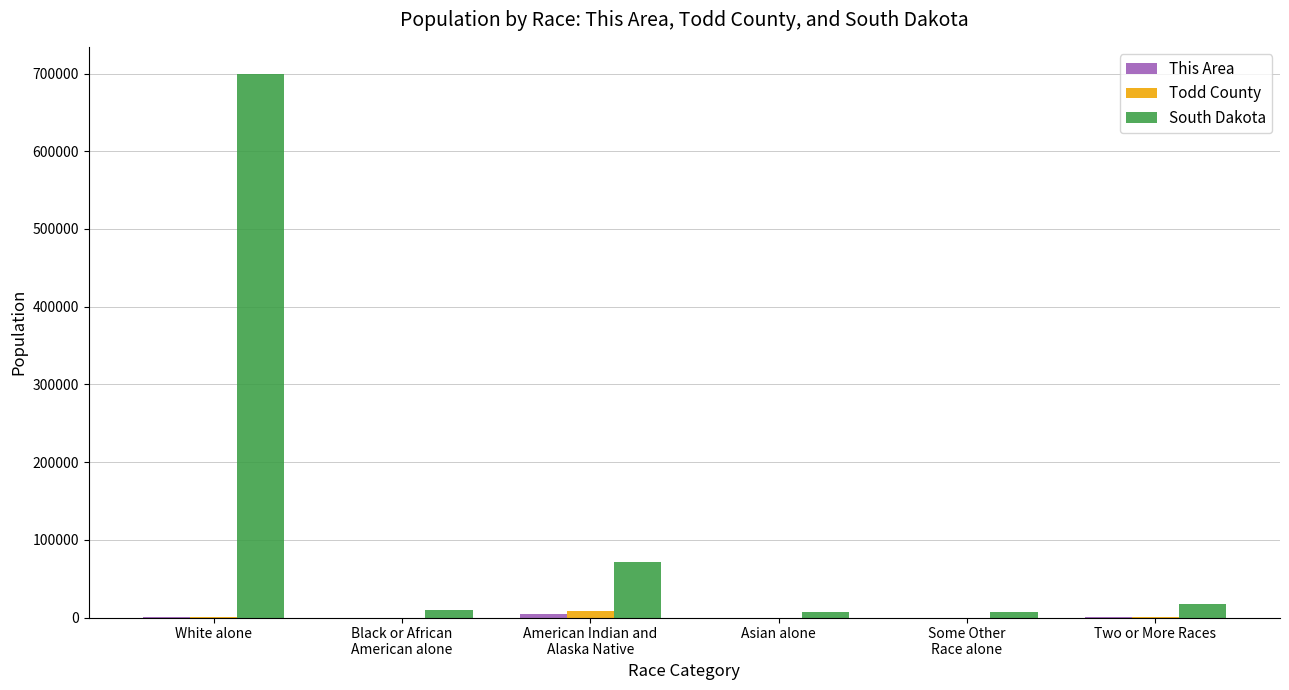

At which category is the sum across all series the highest?

White alone